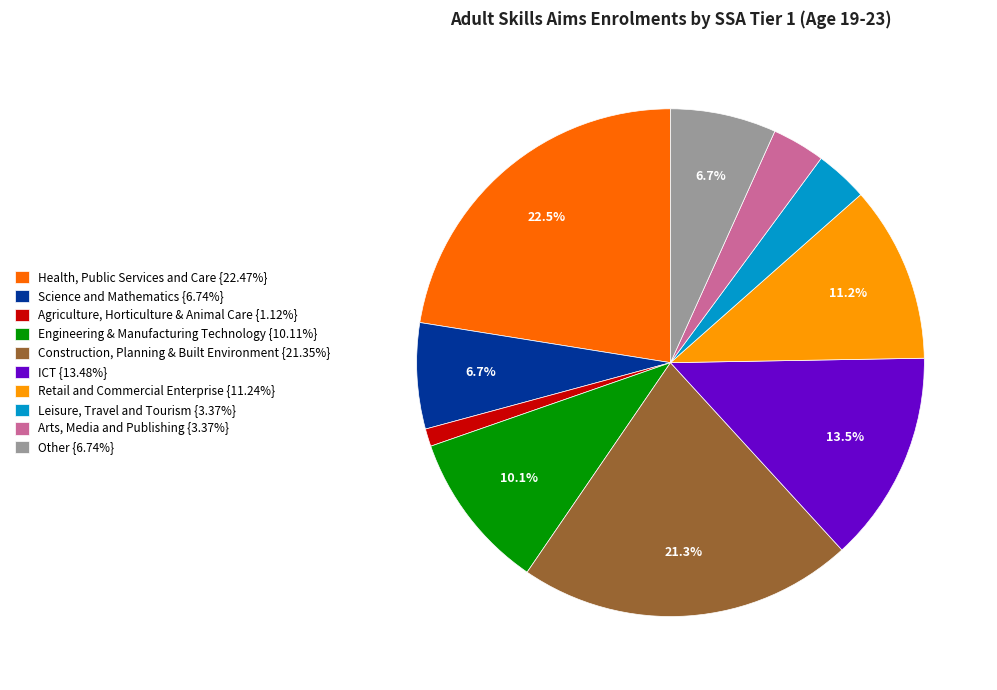

What is the ratio of the value at Science and Mathematics {6.74%} to the value at ICT {13.48%}?

0.5